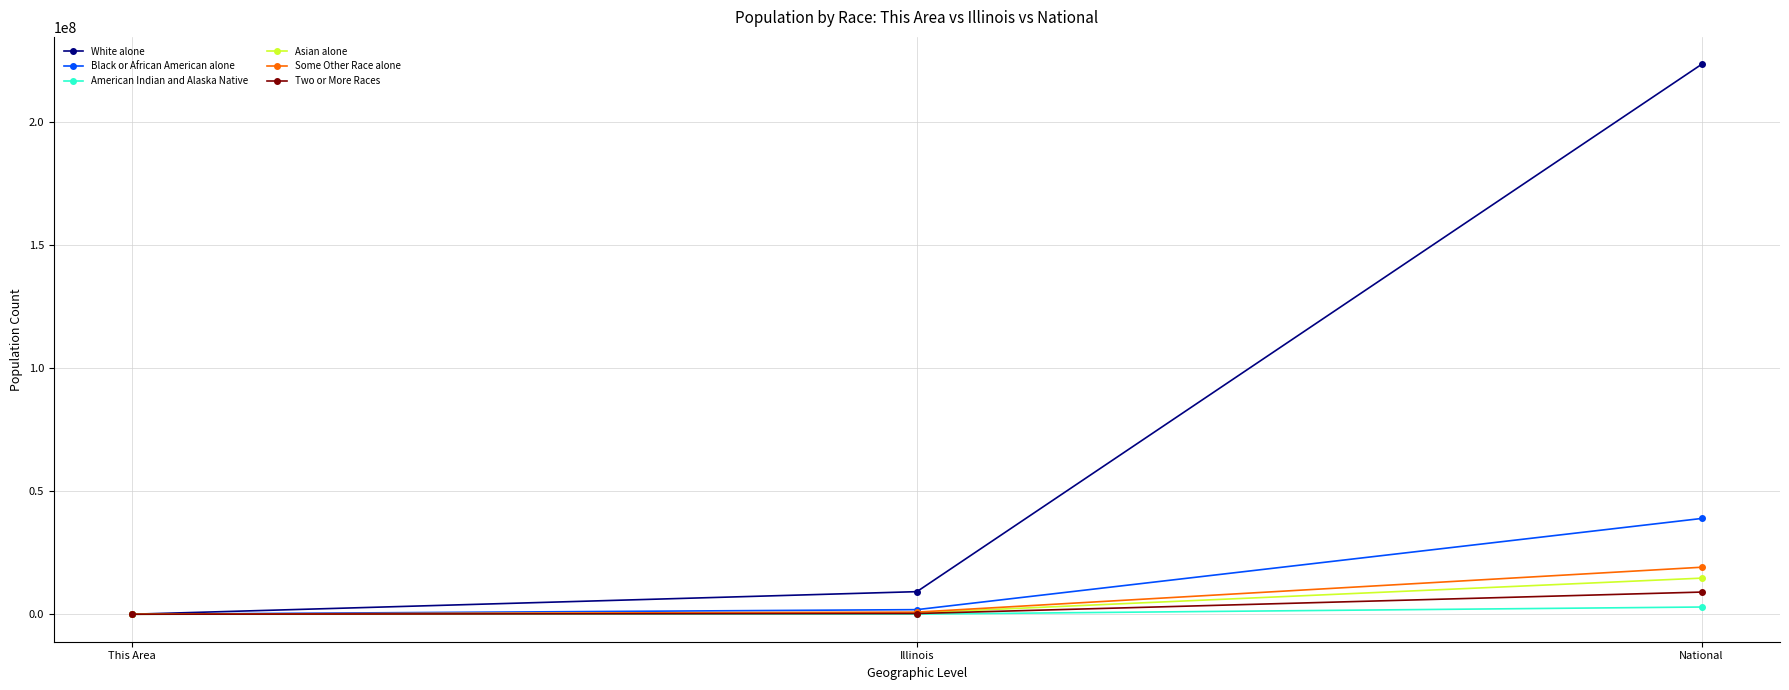

Between Illinois and National, which series saw the biggest shift?

White alone